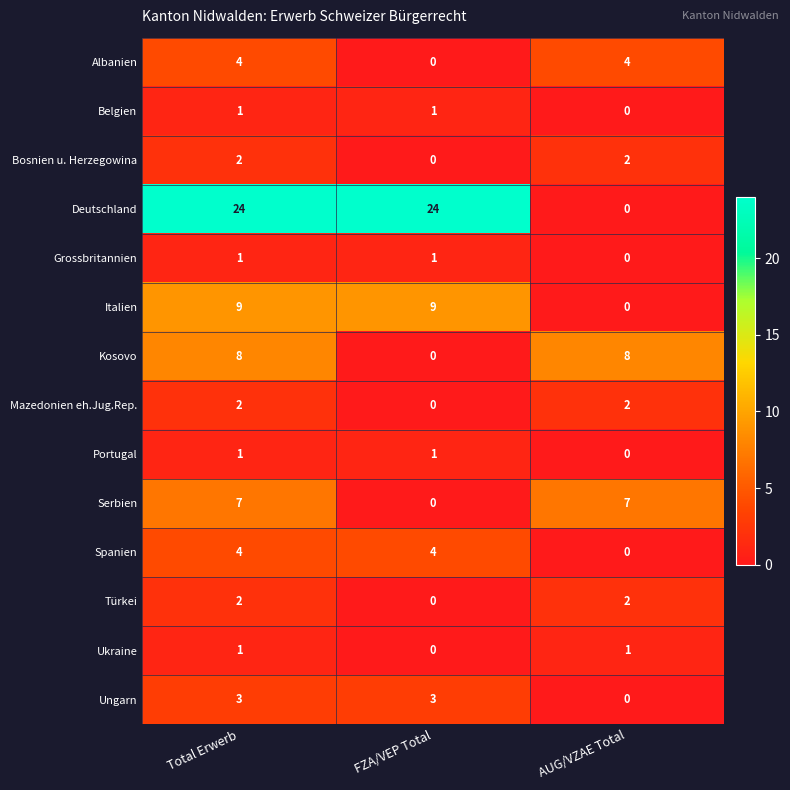

Is it true that Türkei equals 0 at FZA/VEP Total?

True